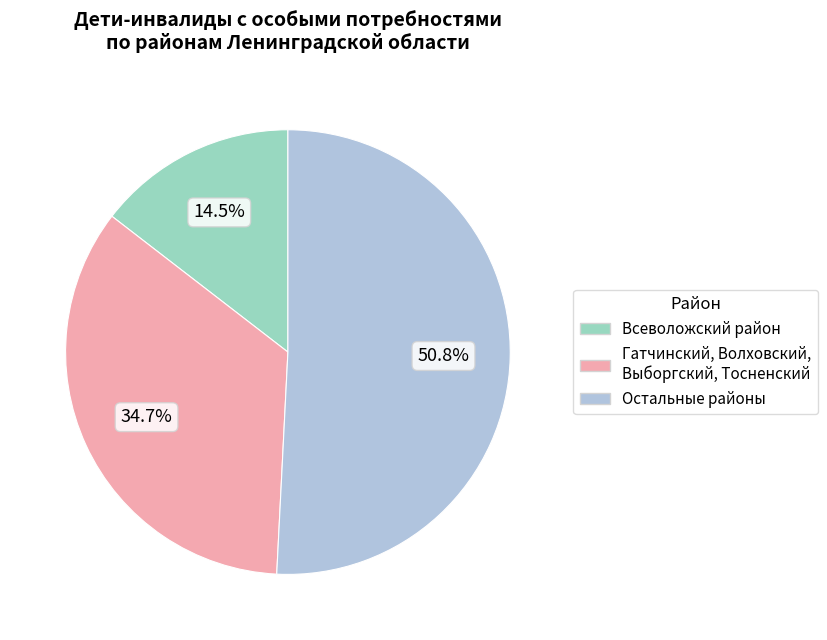

Is there a majority slice in this chart?

Yes